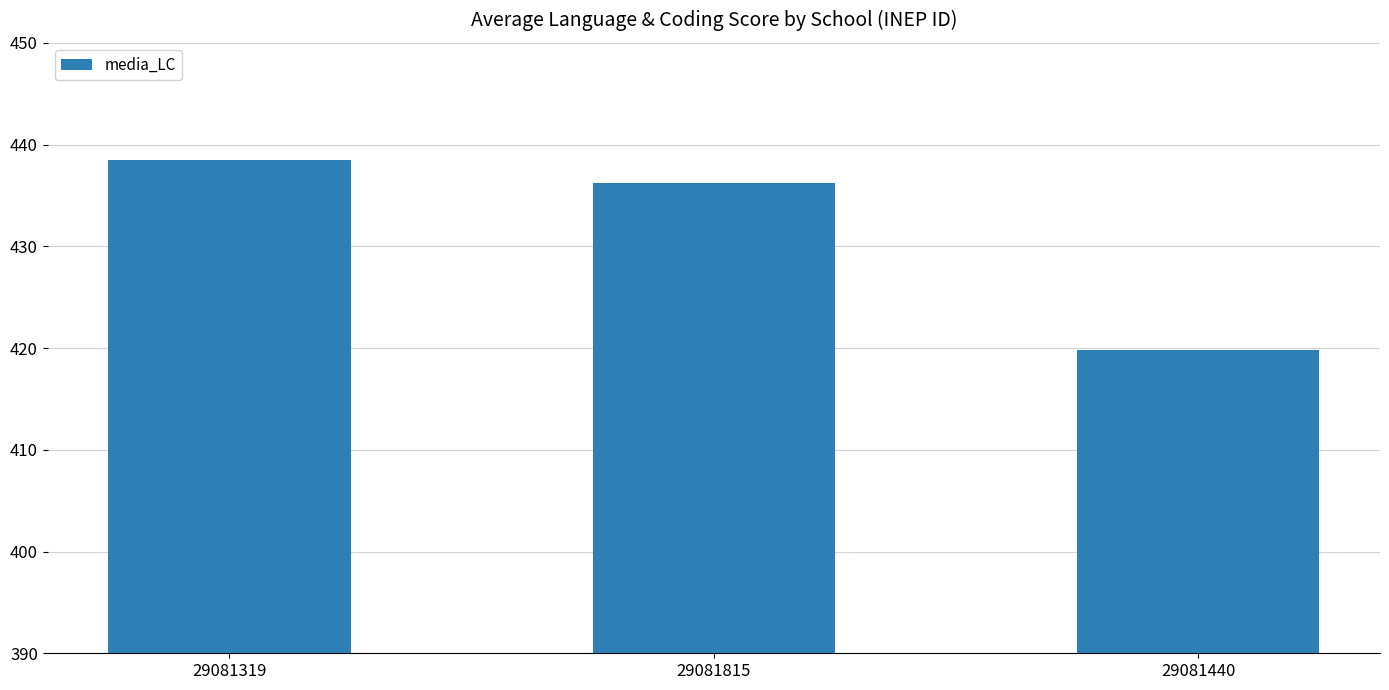

How many bars are there in total?

3